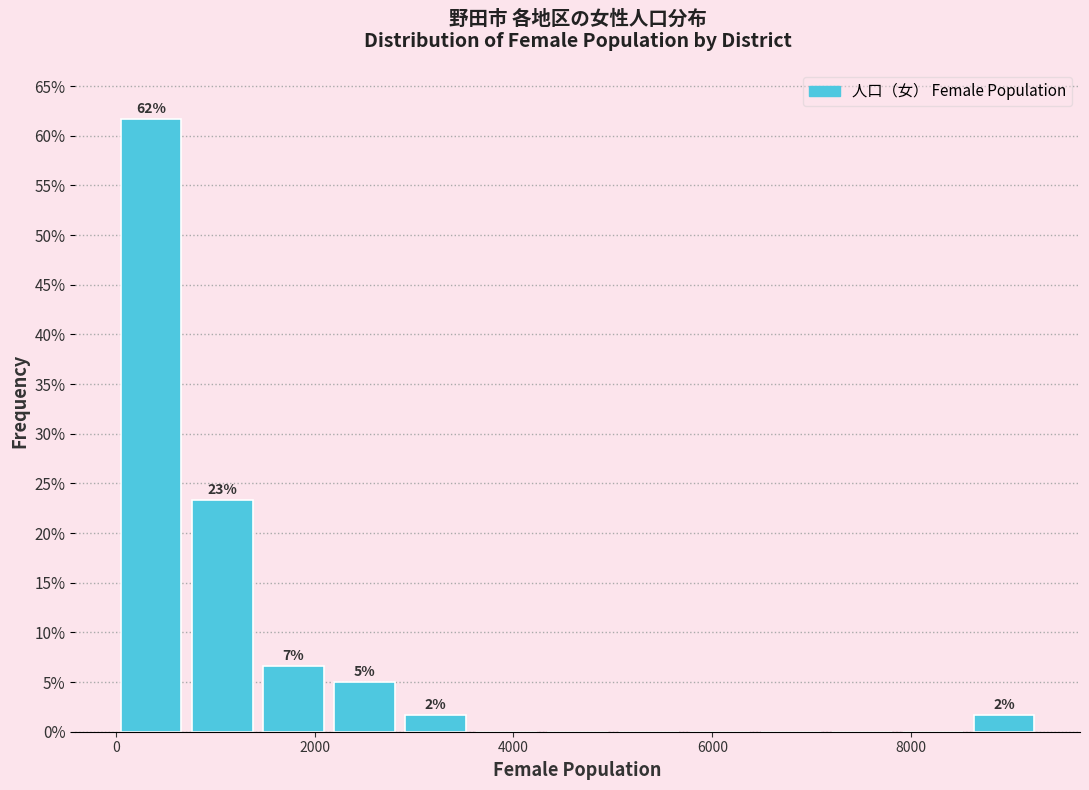

Around what value on the x-axis is the tallest bar? Give the approximate position of its centre, as read against the axis.

400